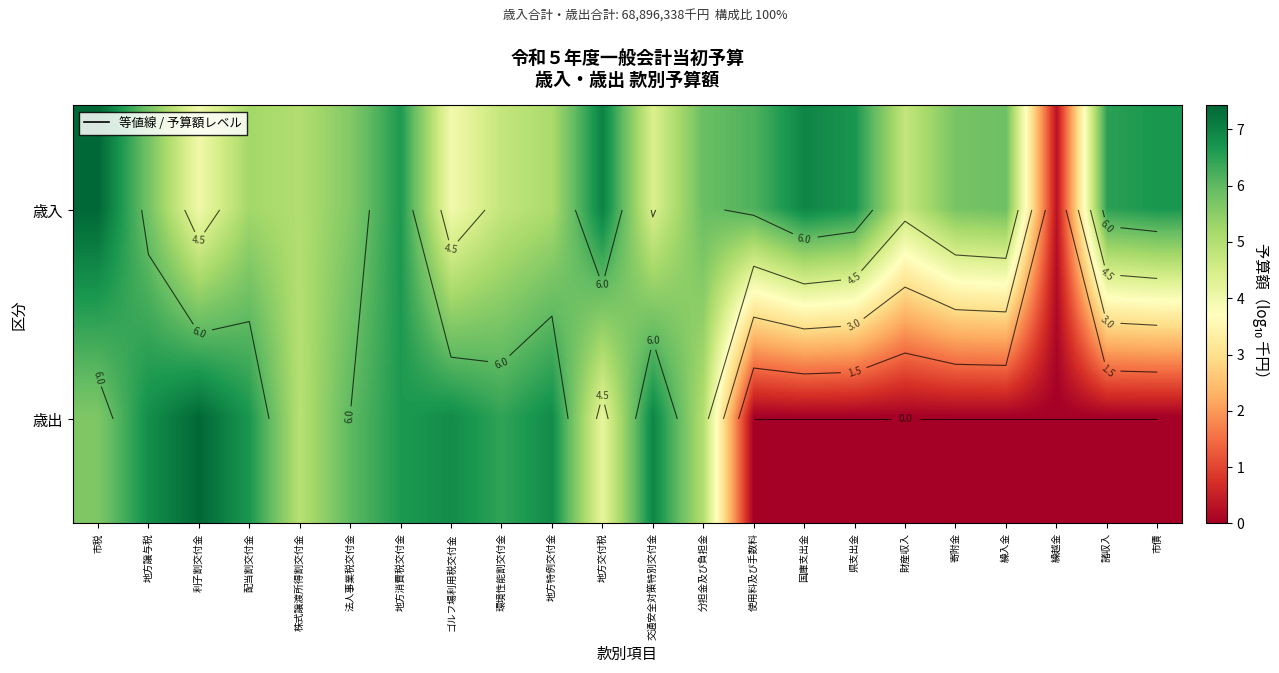

At which category is the sum across all series the highest?

地方消費税交付金